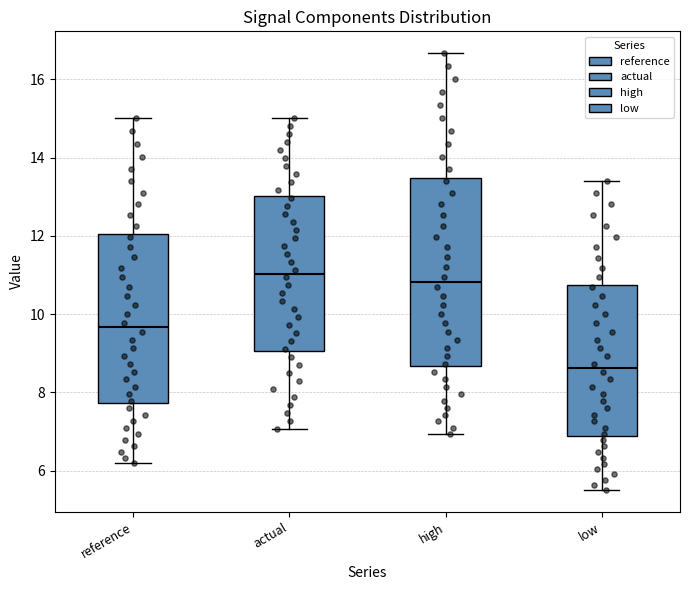

Reading left to right, read every box against the y-axis: the position of its median line, the range the box covers, and the ends of its whiskers. The values are not printed on the chart, so give them approximately, as read against the axis.

reference: median 9.6, box 7.8 to 12.0, whiskers 6.2 to 15.0
actual: median 11.0, box 9.0 to 13.0, whiskers 7.0 to 15.0
high: median 10.8, box 8.6 to 13.4, whiskers 7.0 to 16.6
low: median 8.6, box 6.8 to 10.8, whiskers 5.6 to 13.4